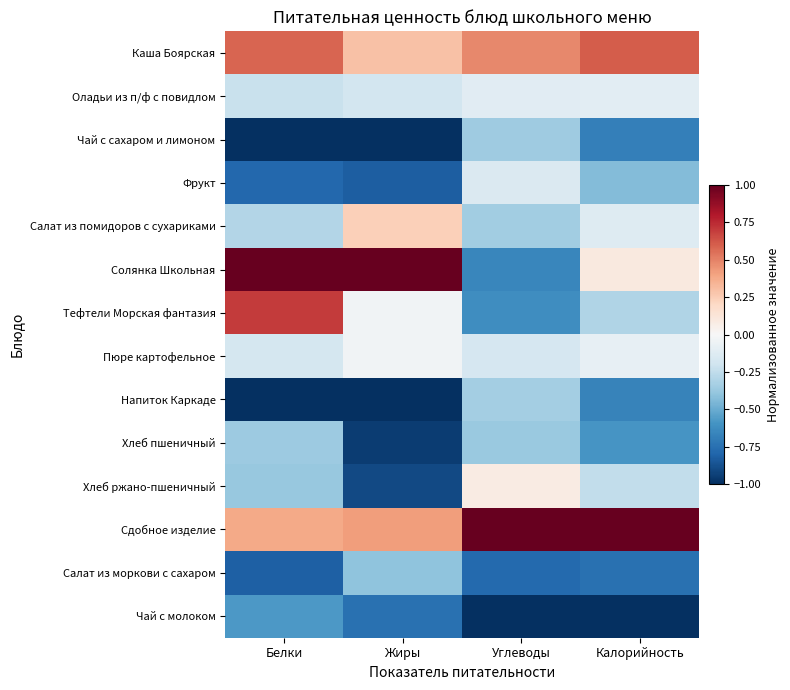

Rank the series by their maximum value, from highest to lowest.

Сдобное изделие, Солянка Школьная, Тефтели Морская фантазия, Каша Боярская, Салат из помидоров с сухариками, Хлеб ржано-пшеничный, Пюре картофельное, Оладьи из п/ф с повидлом, Фрукт, Напиток Каркаде, Чай с сахаром и лимоном, Хлеб пшеничный, Салат из моркови с сахаром, Чай с молоком